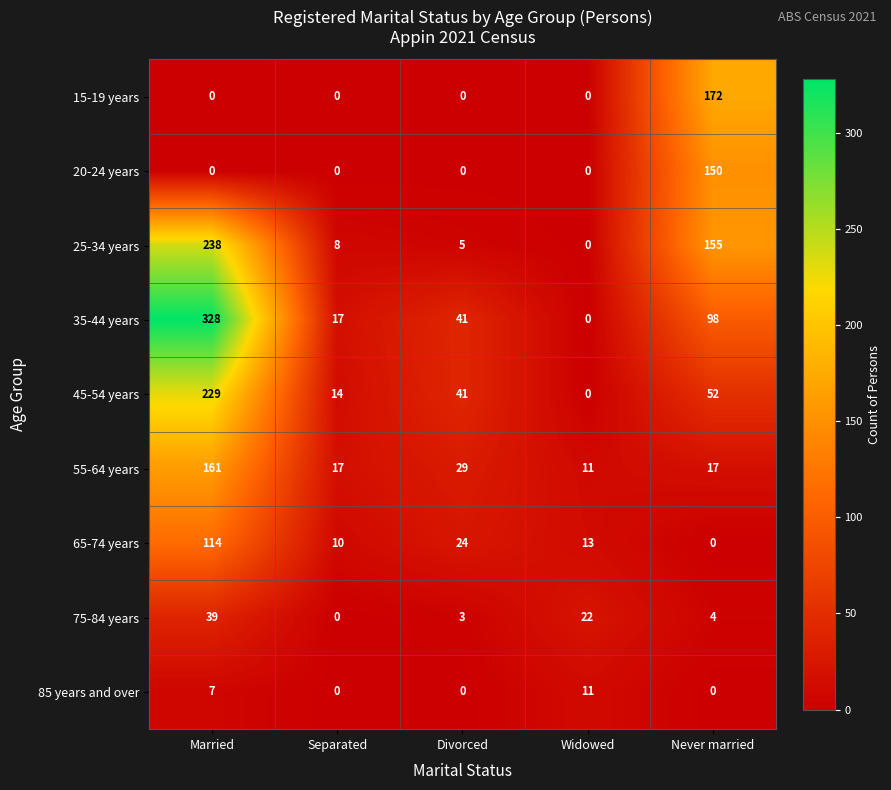

What is the maximum value shown in the chart?

328